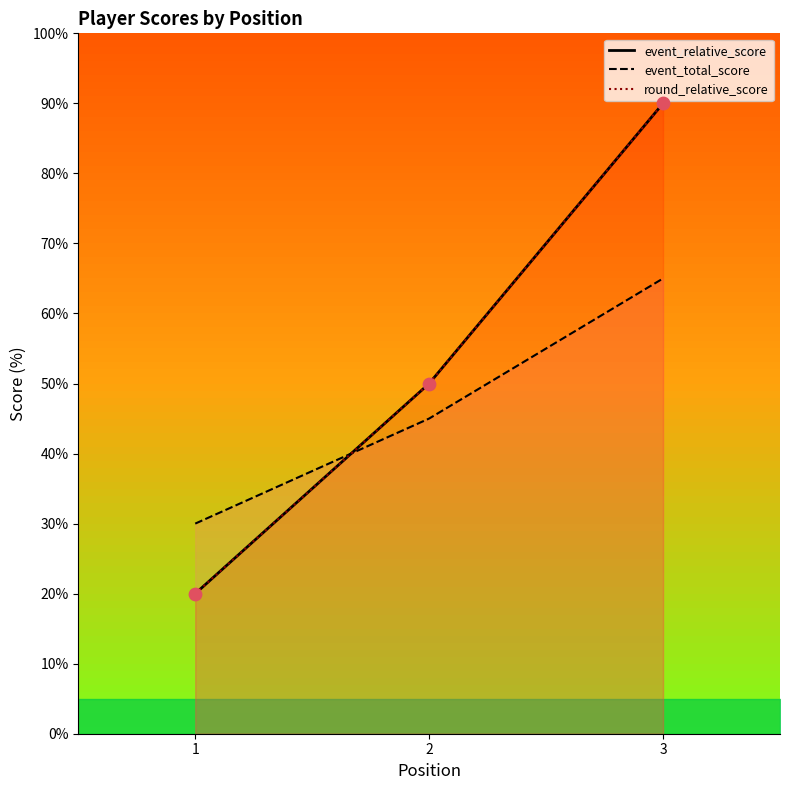

What are all the series names shown in the legend?

event_relative_score, event_total_score, round_relative_score